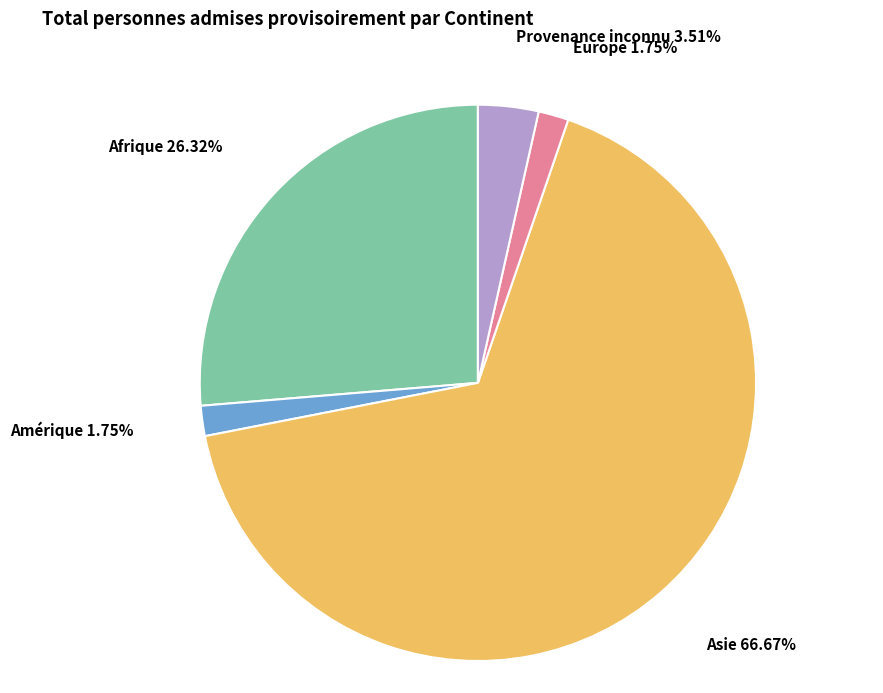

To the nearest percent, what is the combined percentage of Afrique and Amérique?

28%